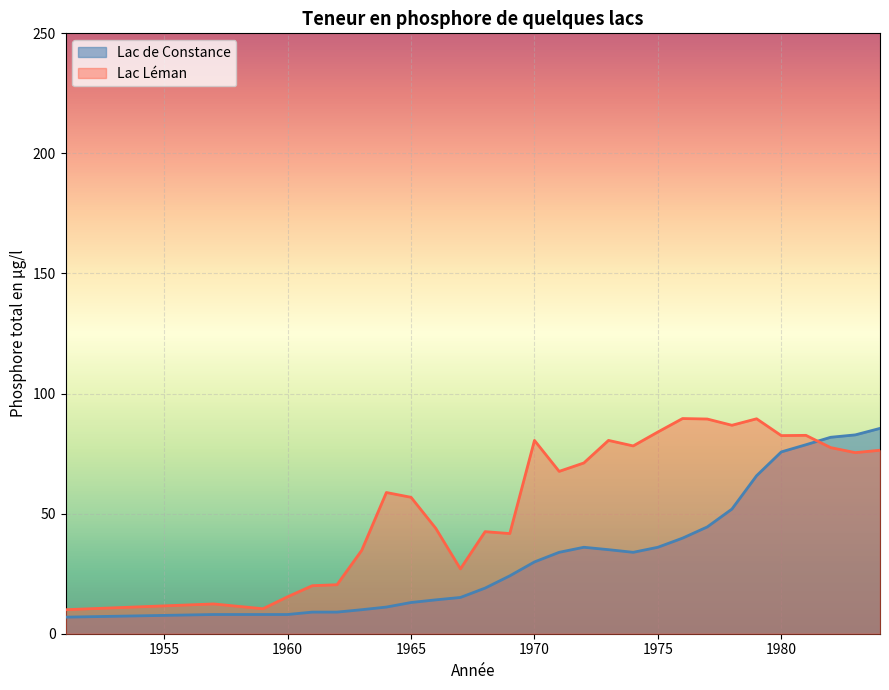

What is the maximum value shown in the chart?

89.6